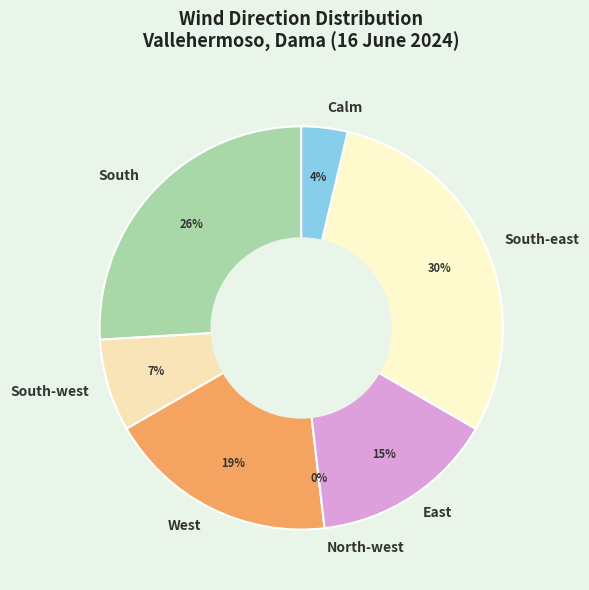

How many segments does this pie chart have?

7